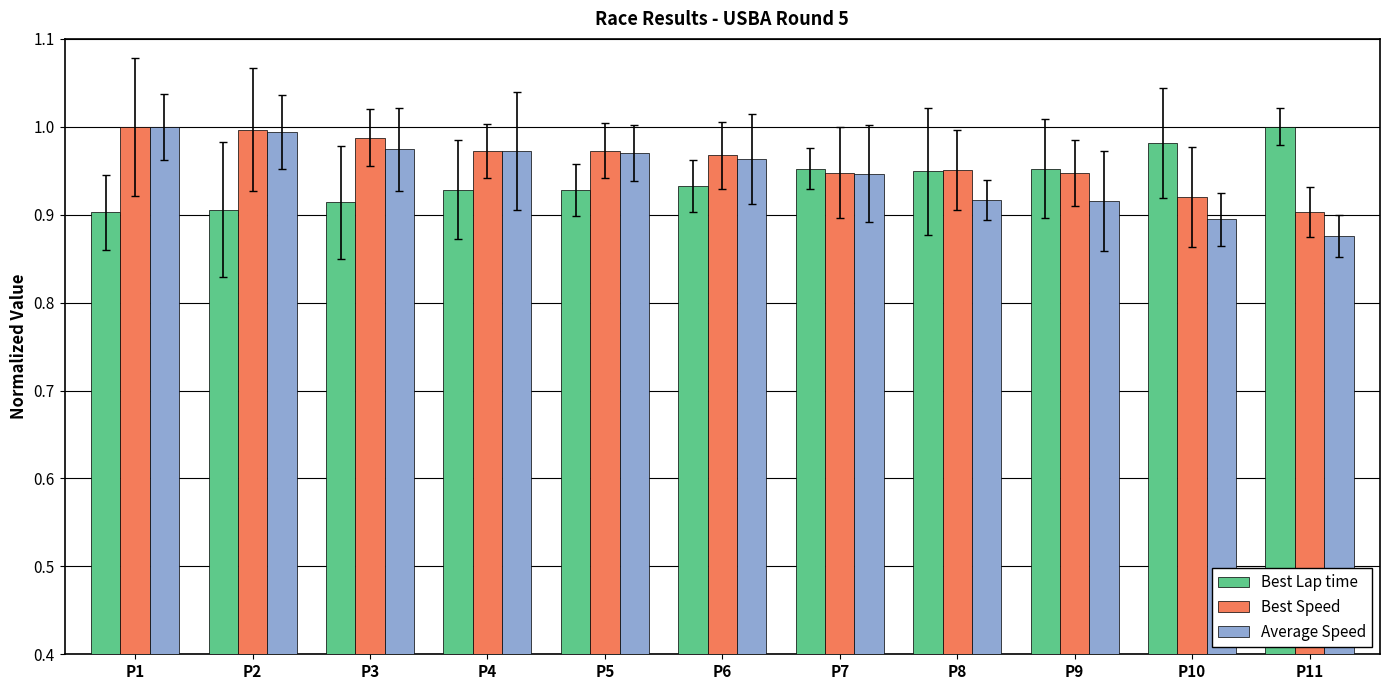

At how many categories does at least one series exceed 0?

11